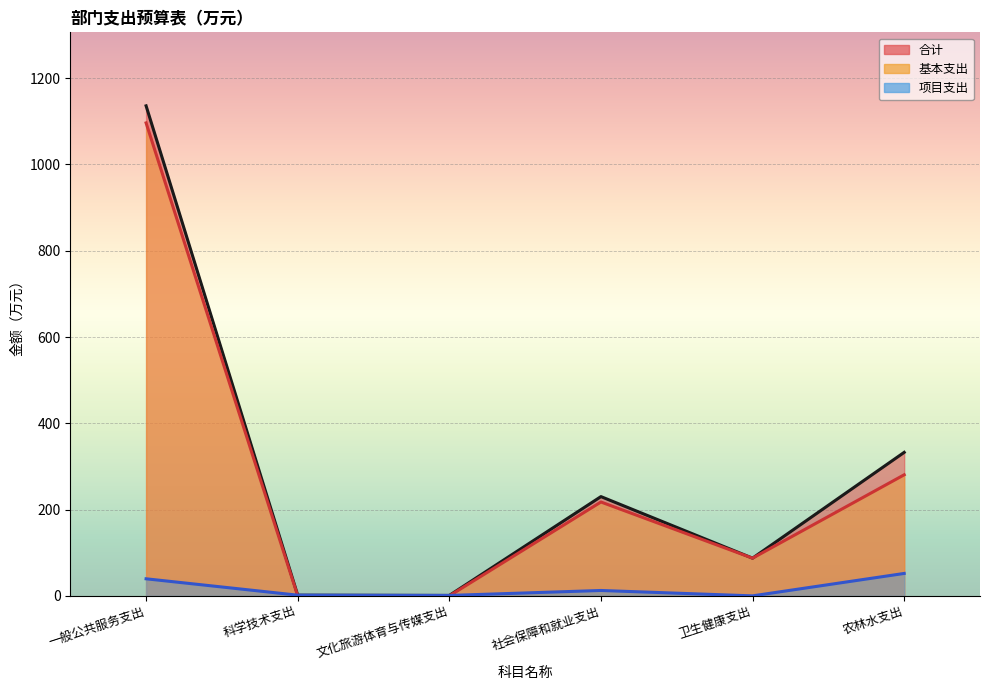

True or false: 基本支出 has more than 0 interior local peaks.

True